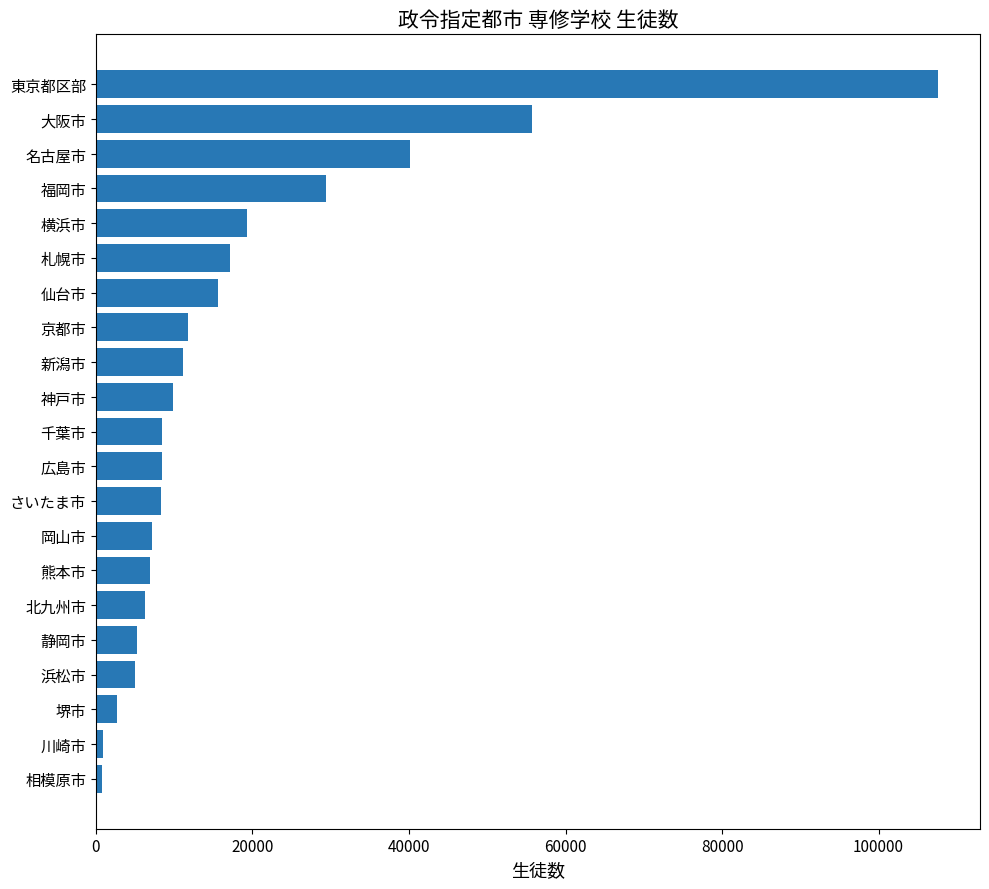

The chart shows a value of 25510 at 仙台市. True or false?

False